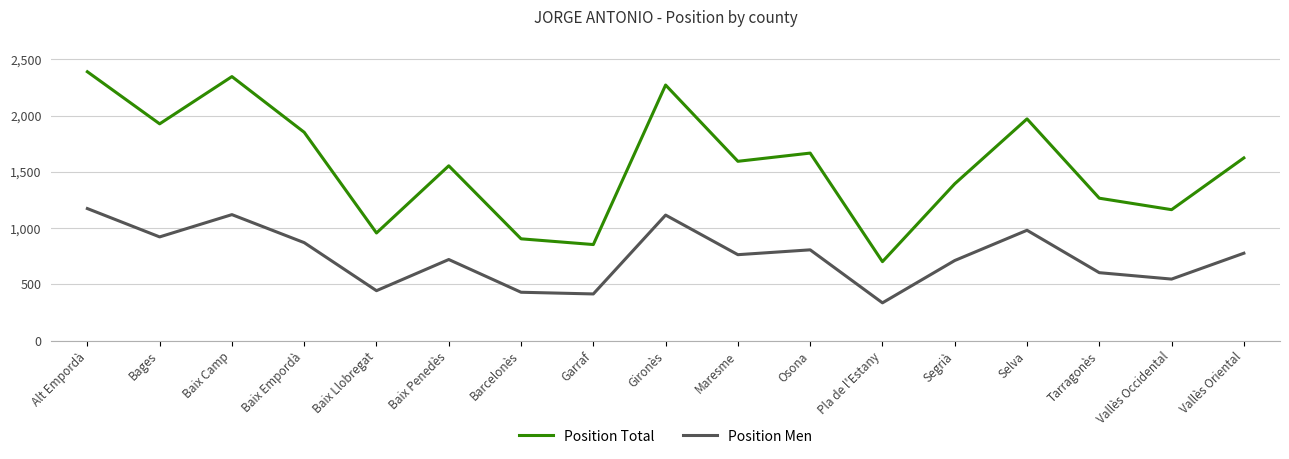

What is the difference between the highest and lowest values at Maresme?

830